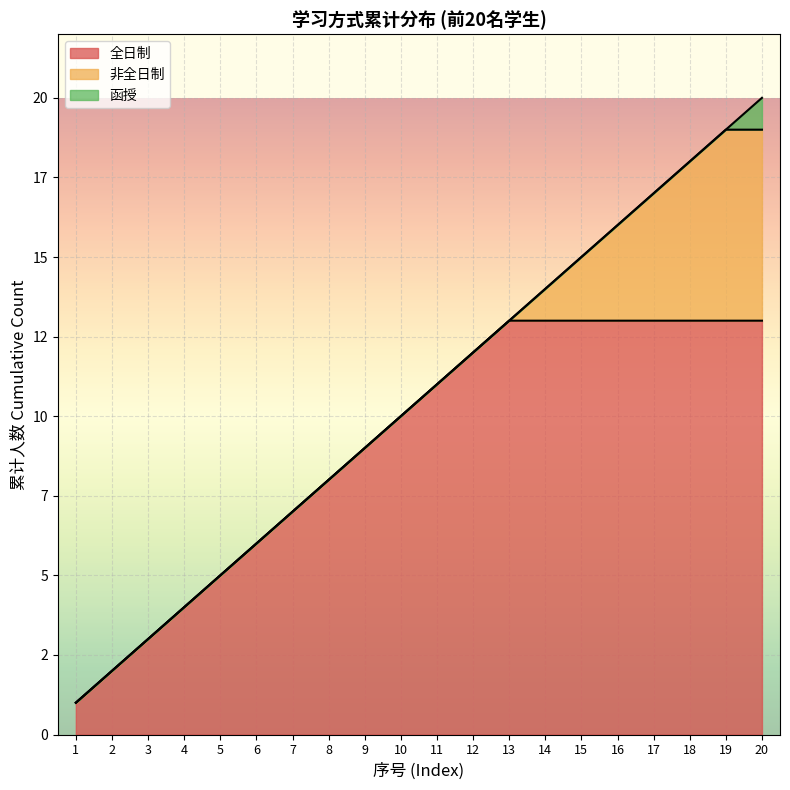

True or false: 学习方式累计 and 专业领域分布(按序号) cross at least once.

False